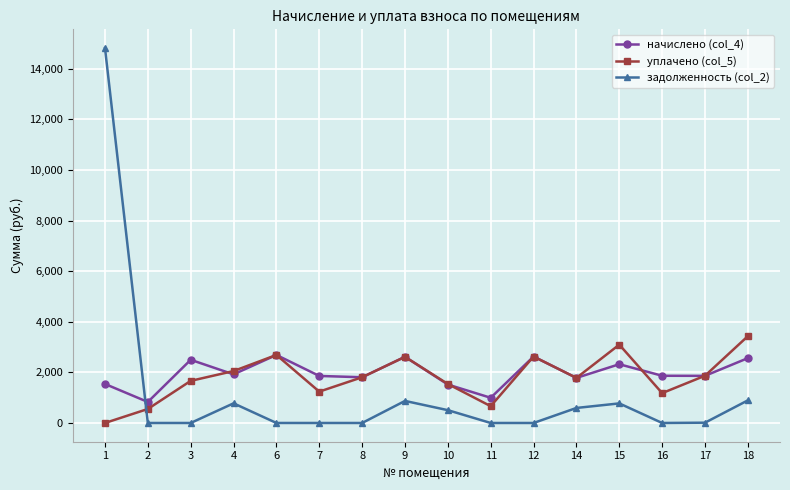

What is the sum of the задолженность (col_2) values at 11 and 14?

593.6